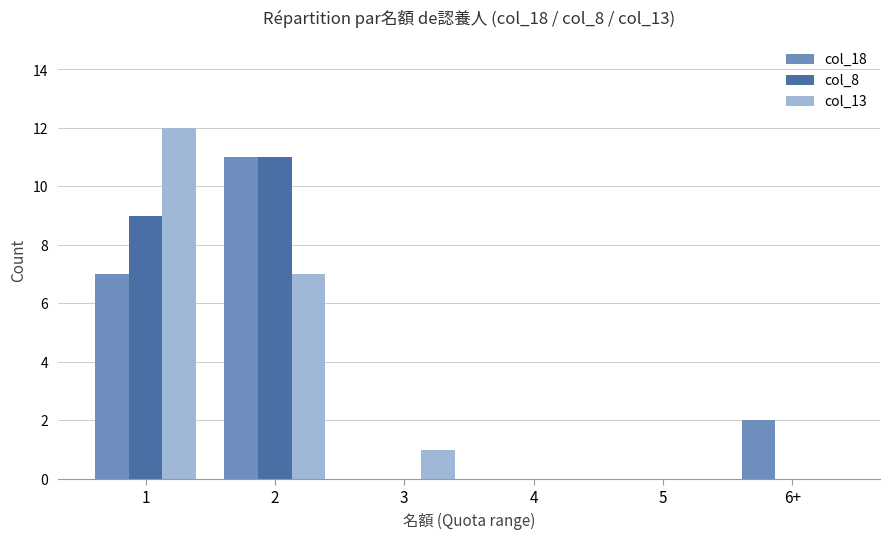

Which series changed the most between 5 and 6+?

col_18